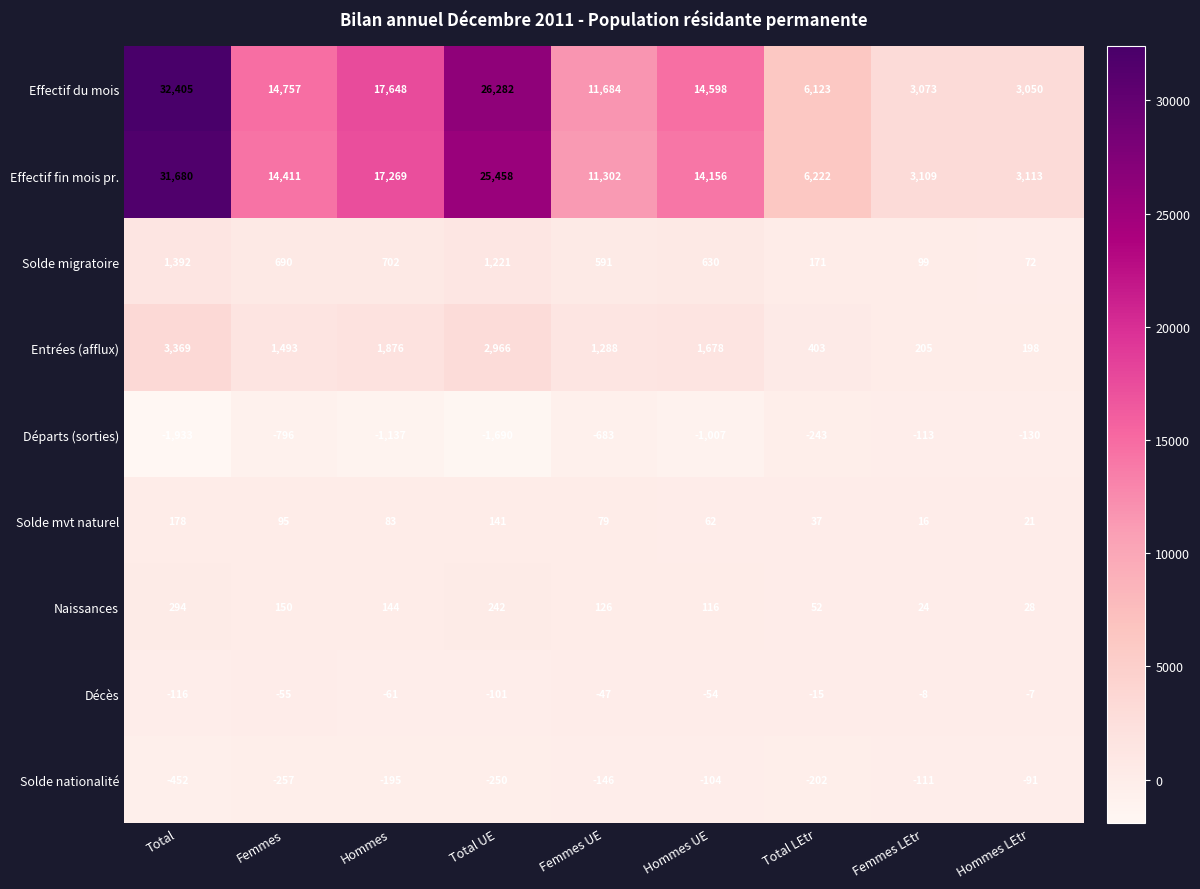

List the series in order of their peak value, lowest first.

Départs (sorties), Solde nationalité, Décès, Solde mvt naturel, Naissances, Solde migratoire, Entrées (afflux), Effectif fin mois pr., Effectif du mois